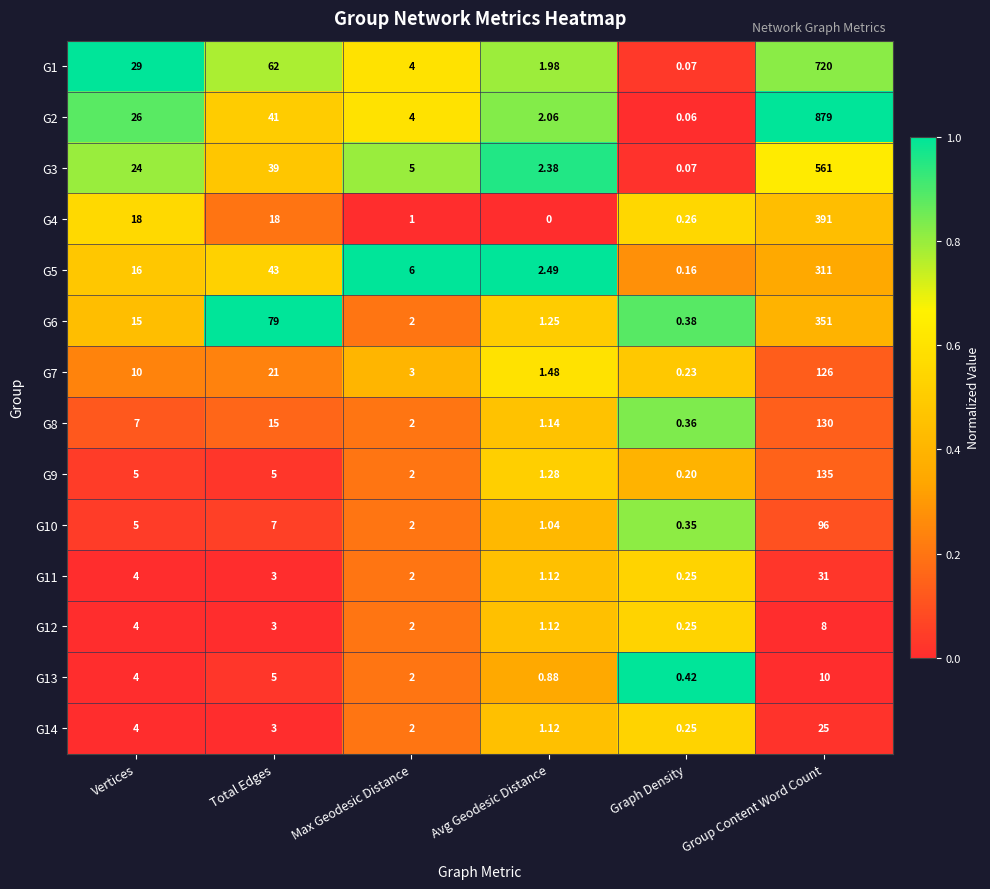

What is the total value across all series at Vertices?

171.0